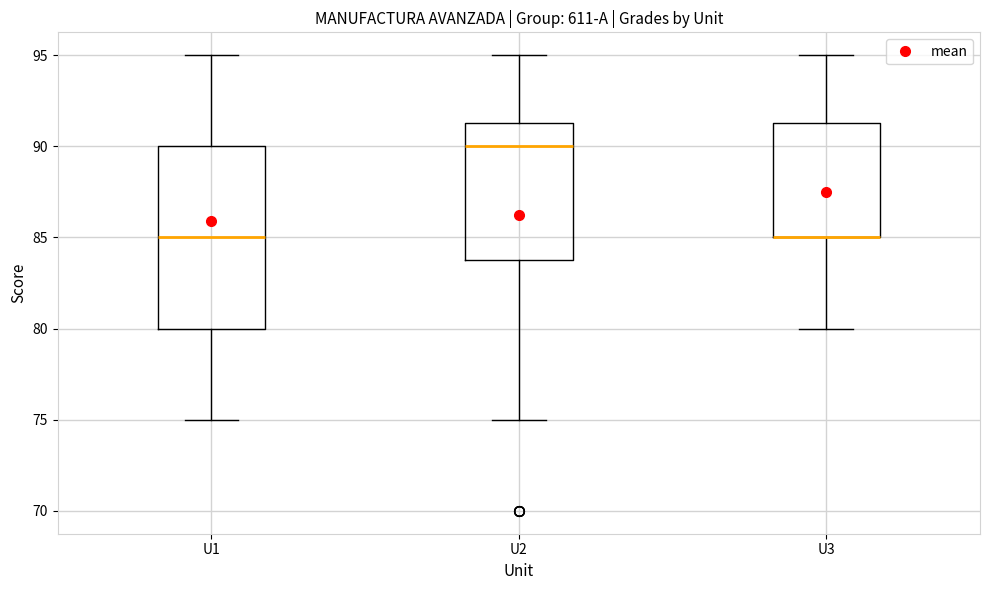

Reading left to right, read every box against the y-axis: the position of its median line, the range the box covers, and the ends of its whiskers. The values are not printed on the chart, so give them approximately, as read against the axis.

U1: median 85.0, box 80.0 to 90.0, whiskers 75.0 to 95.0
U2: median 90.0, box 84.0 to 91.5, whiskers 75.0 to 95.0
U3: median 85.0 (drawn on the box's lower edge), box 85.0 to 91.5, whiskers 80.0 to 95.0